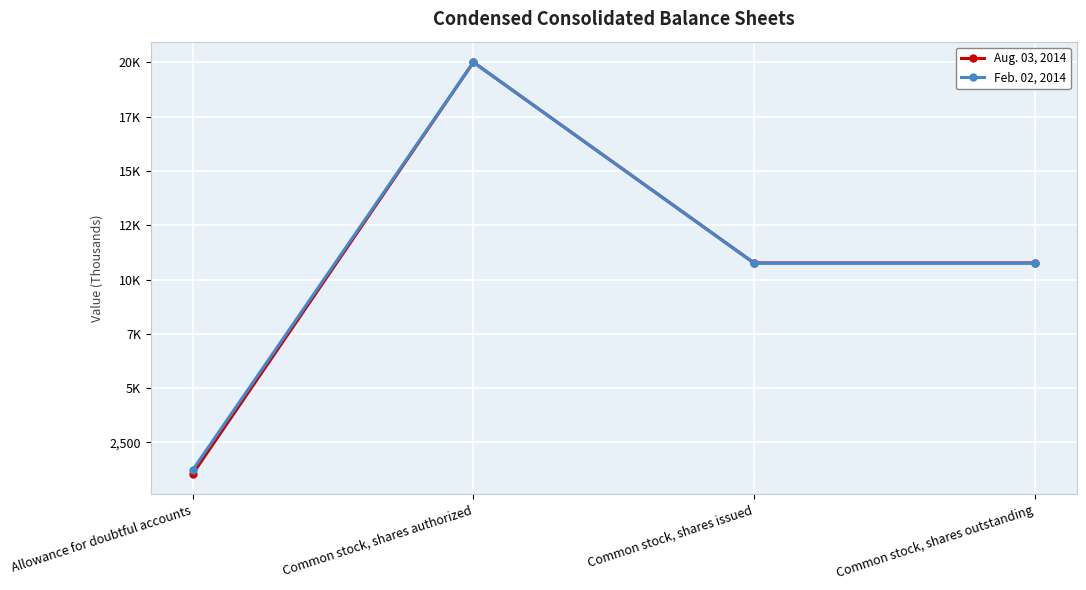

The value of Aug. 03, 2014 at Common stock, shares issued is 10763. True or false?

True